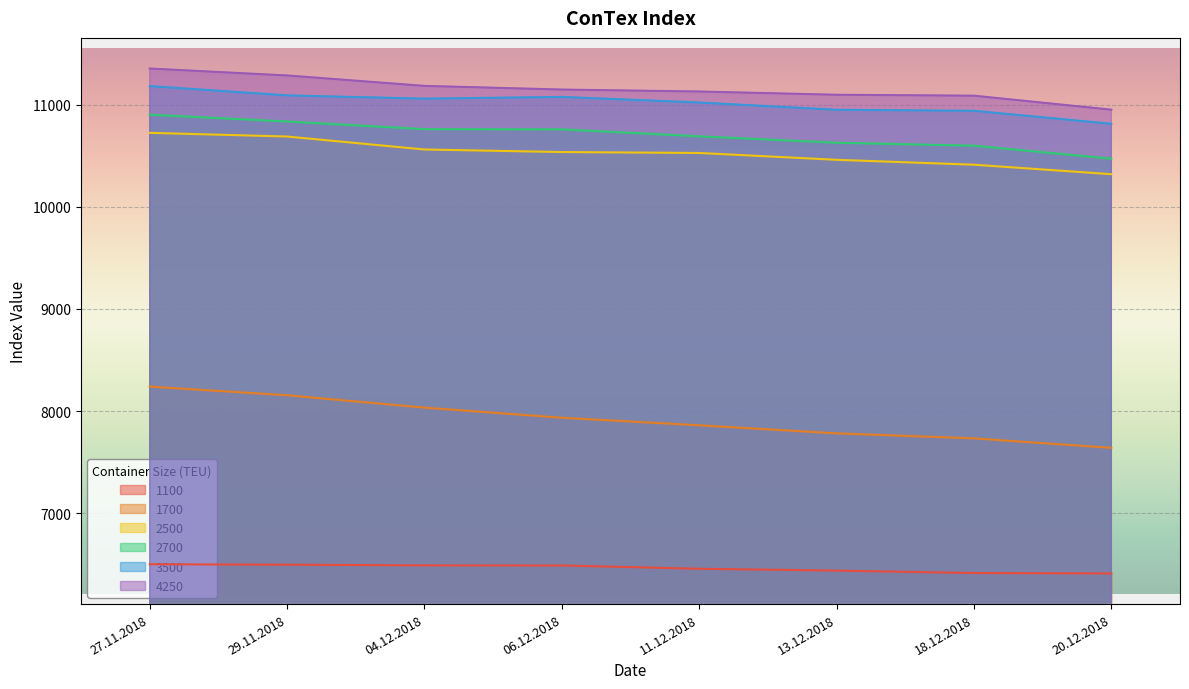

At which label does 2700 reach its minimum?

20.12.2018